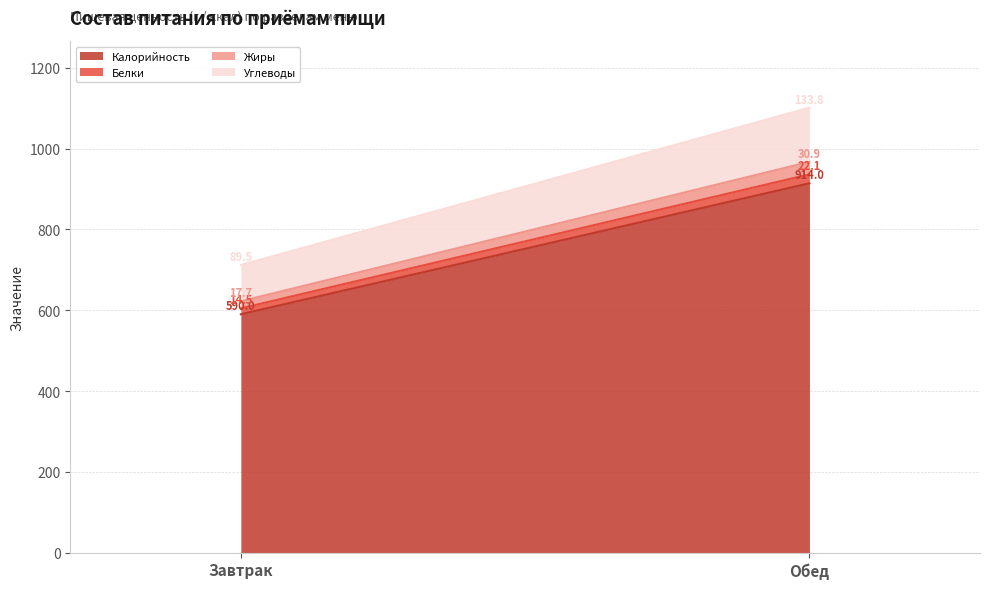

Is the value of Белки at Обед greater than the value of Калорийность at Завтрак?

No